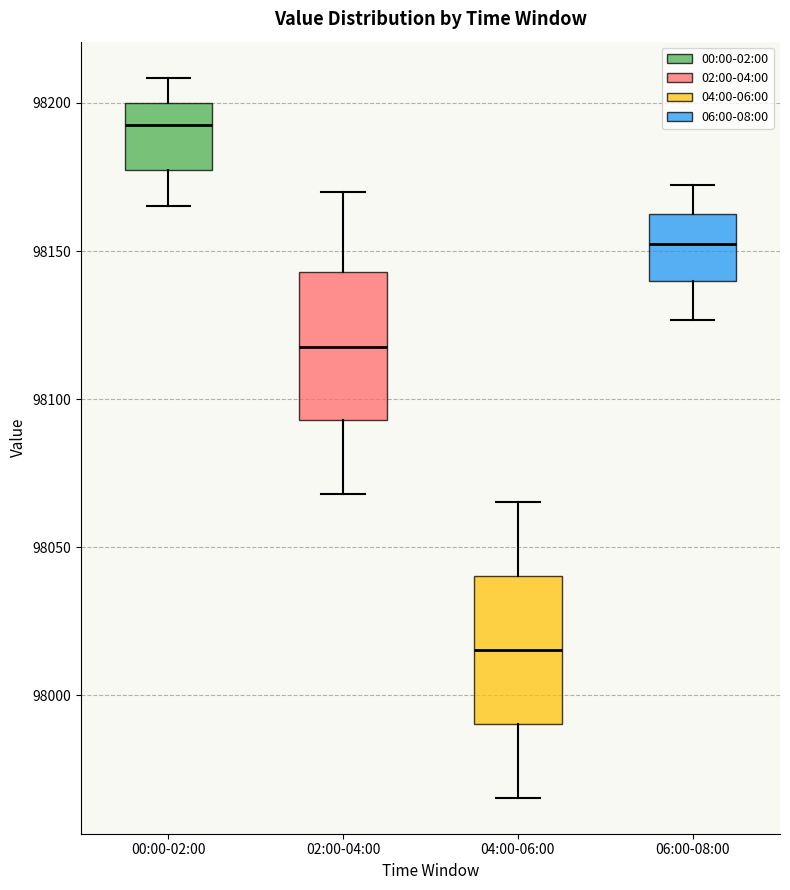

Where does the lower whisker of the box for 00:00-02:00 end on the y-axis? The values are not printed on the chart, so give them approximately, as read against the axis.

98165